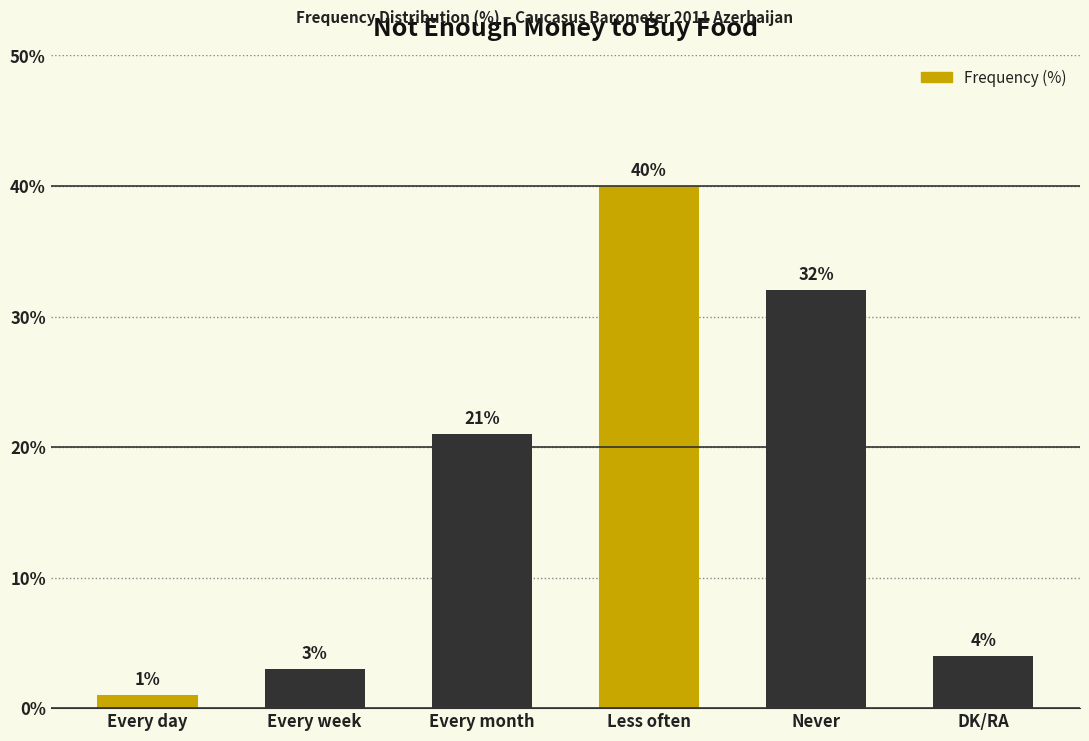

Does the chart contain stacked bars?

No